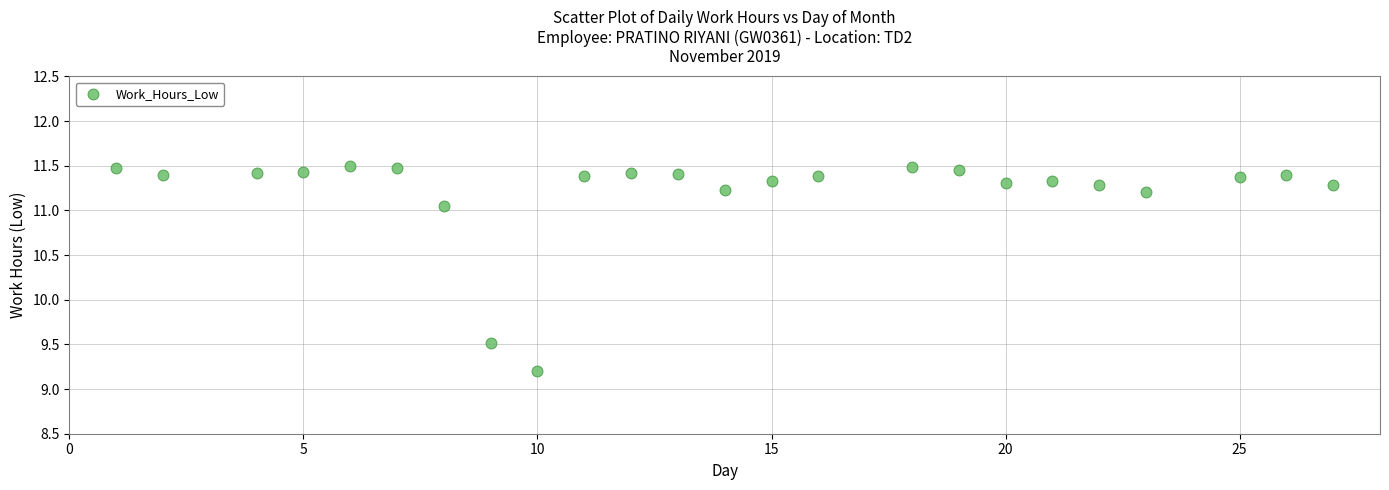

What is the range of X values (max minus min)?

26.0